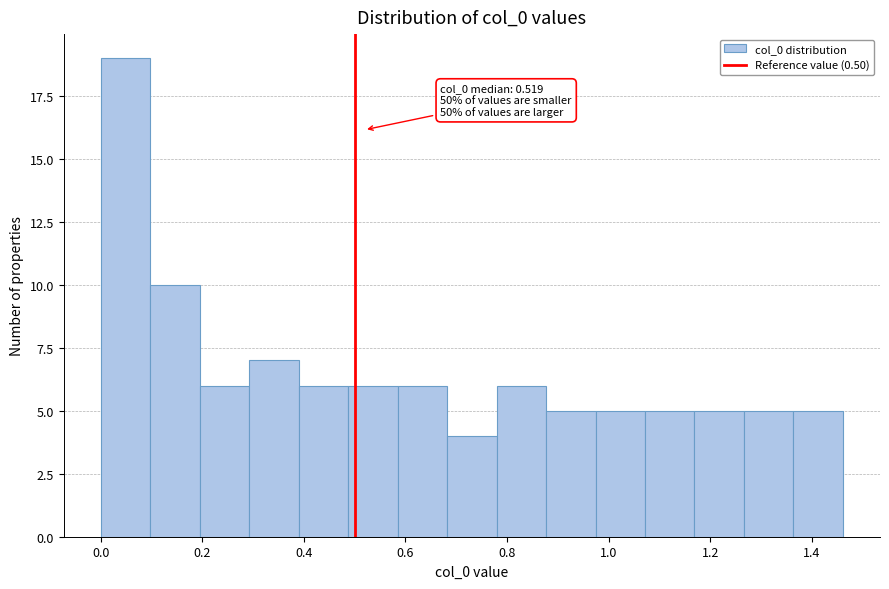

Over which range of the x-axis is the bar tallest?

0.00 to 0.10